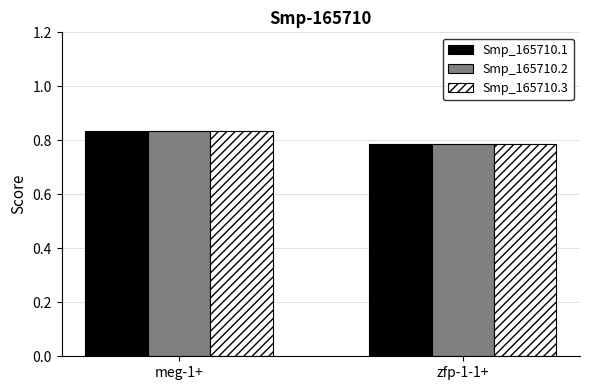

Rank the categories by Smp_165710.1 value from highest to lowest.

meg-1+, zfp-1-1+